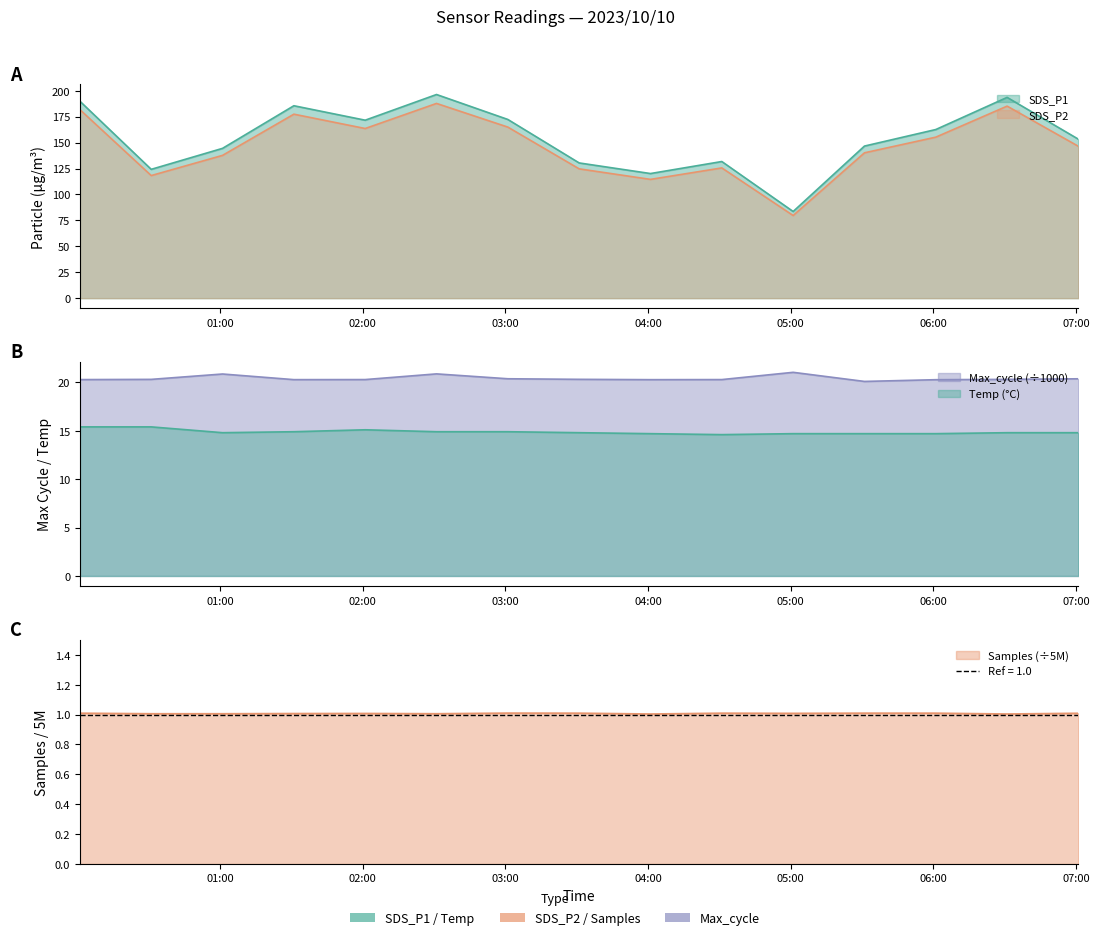

True or false: SDS_P2 has a value of 72.9 at 2023/10/10 02:01.

False